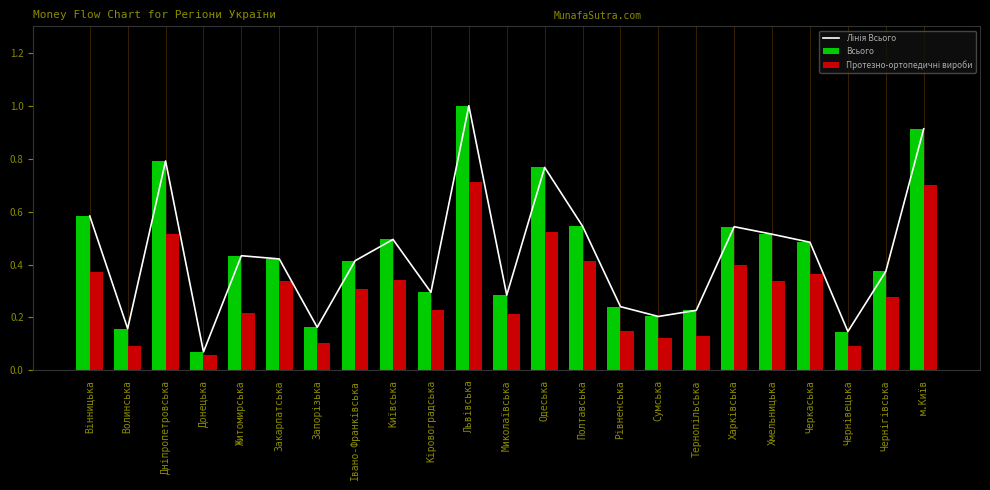

How many groups of bars are there?

23